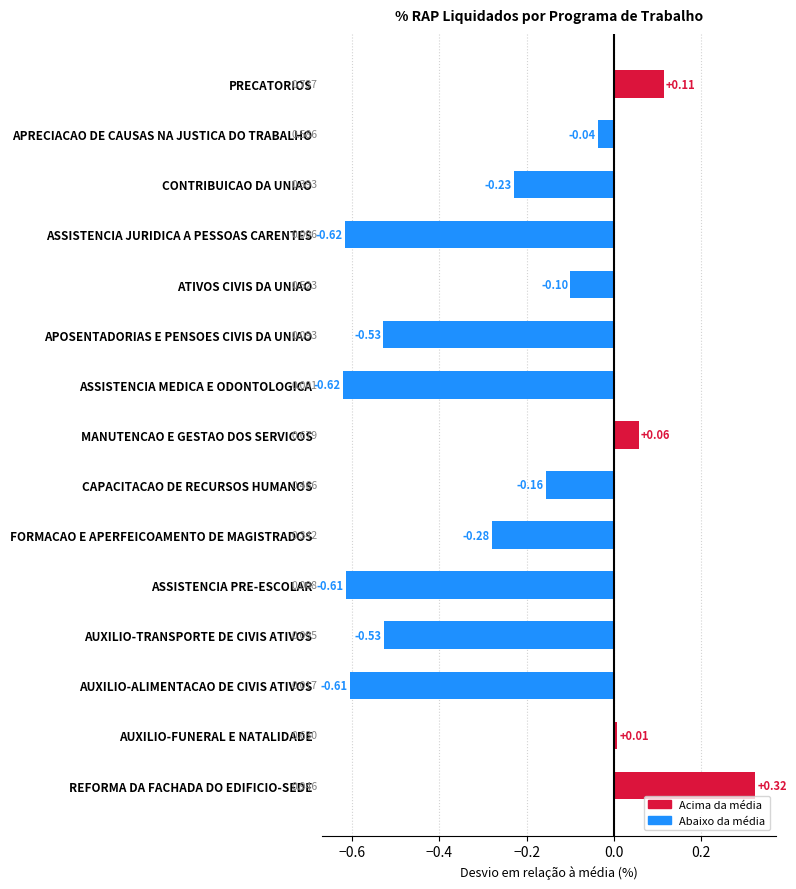

How many bars are there in total?

15